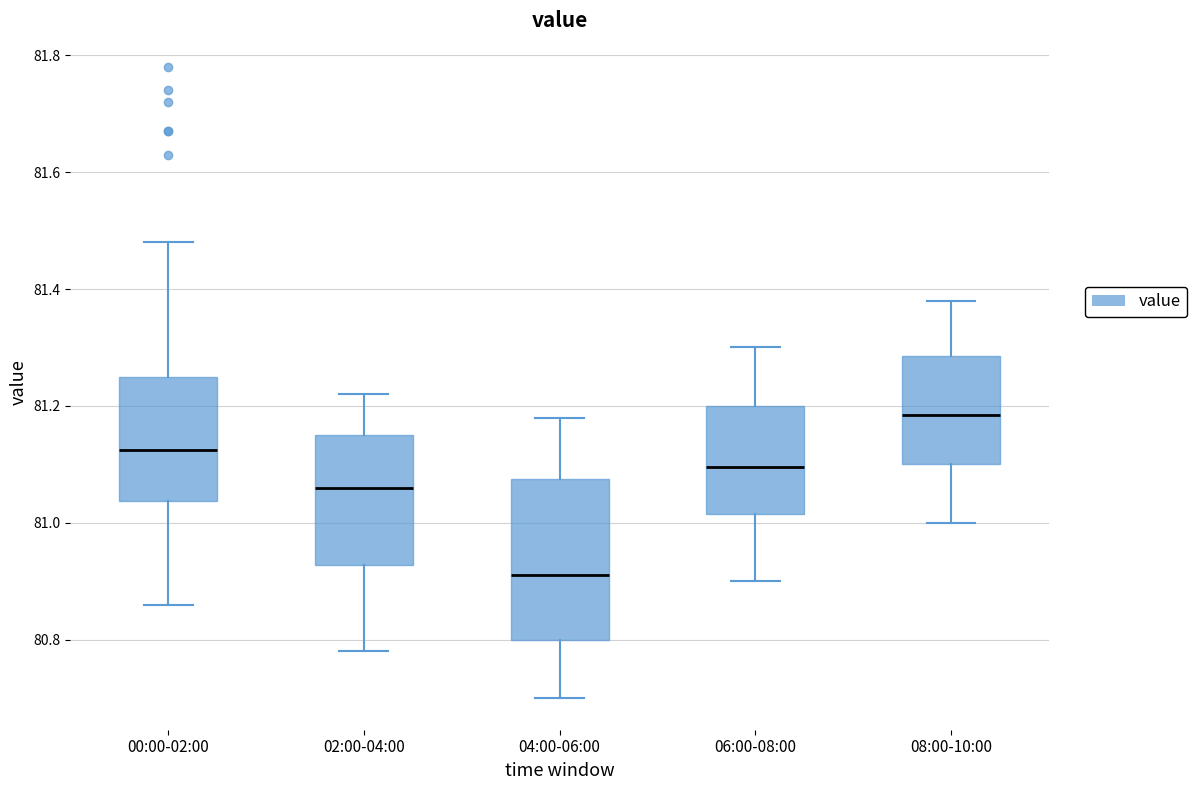

Comparing the boxes themselves (not the whiskers), which one is the tallest?

04:00-06:00